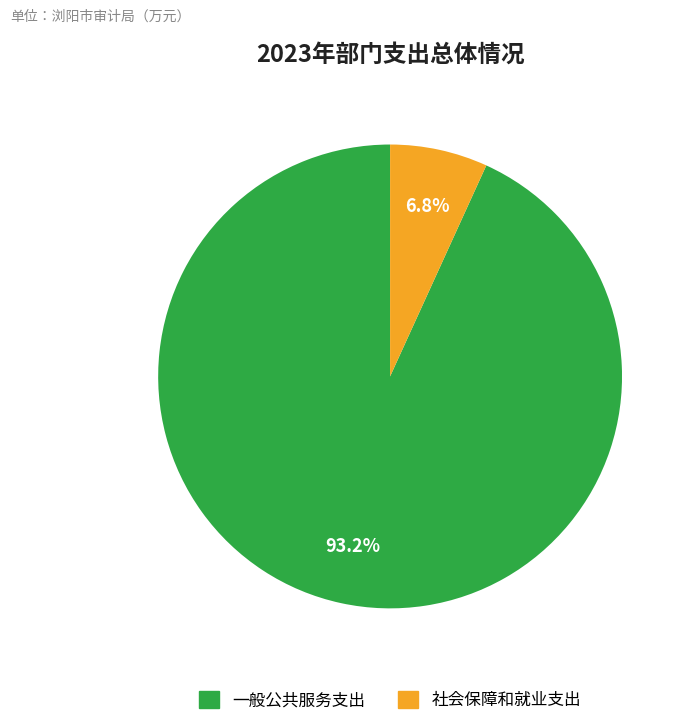

What percentage is the 社会保障和就业支出 slice, to the nearest percent?

7%